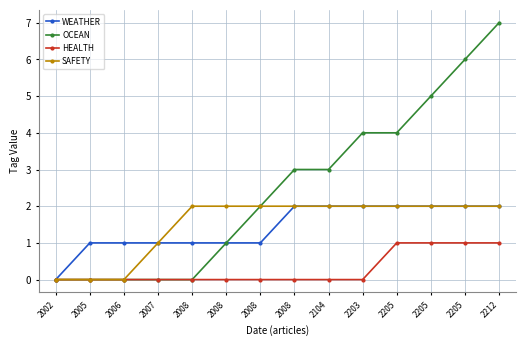

At which category is the sum across all series the highest?

2212